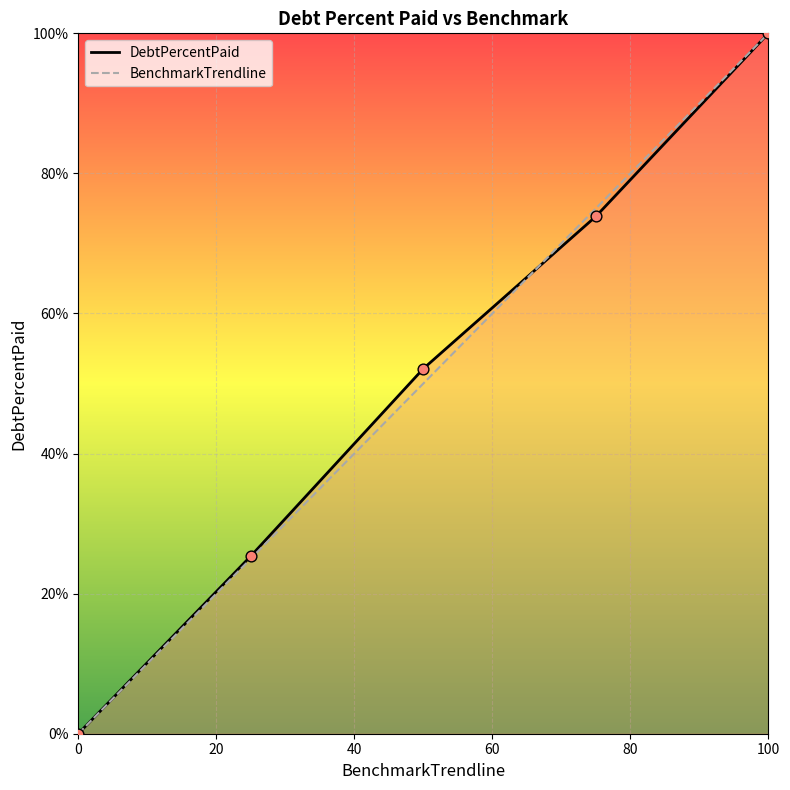

What are all the series names shown in the legend?

DebtPercentPaid, BenchmarkTrendline